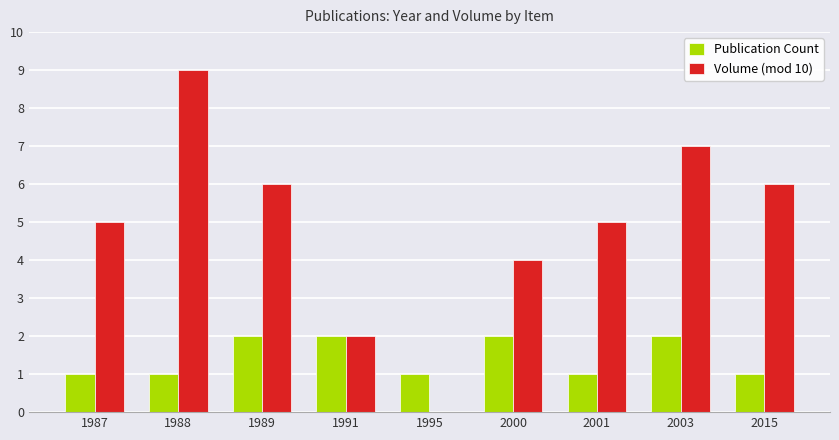

What is the total value across all series at 1987?

6